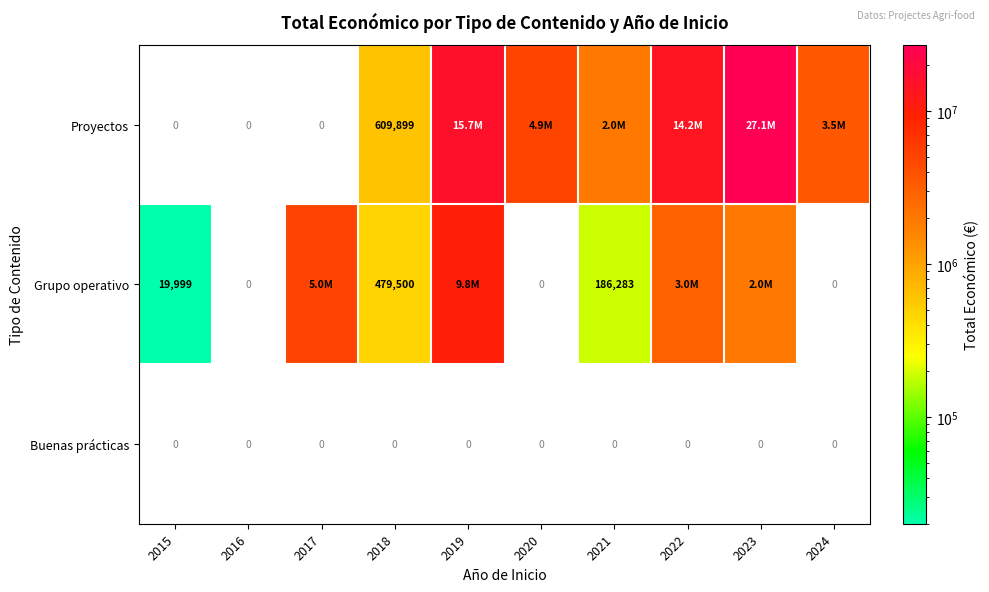

What is the total value across all series at 2018?

1089399